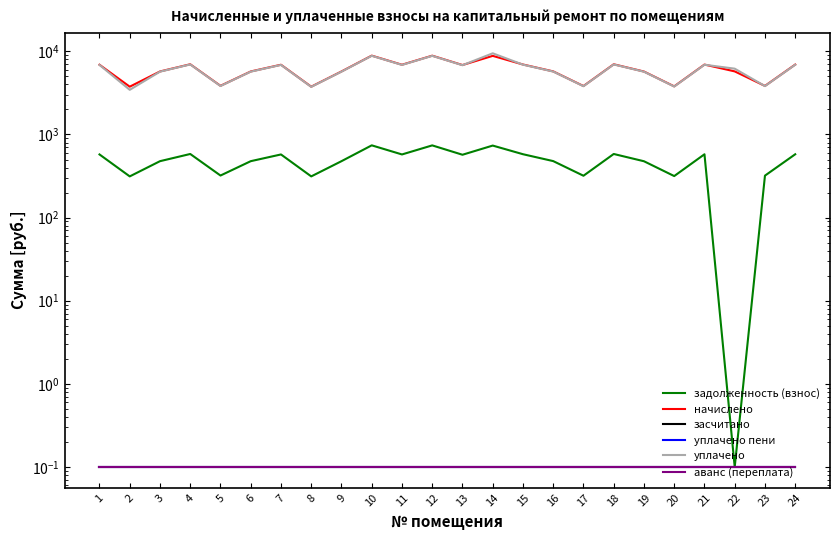

How many values in the начислено series exceed 6844?

12